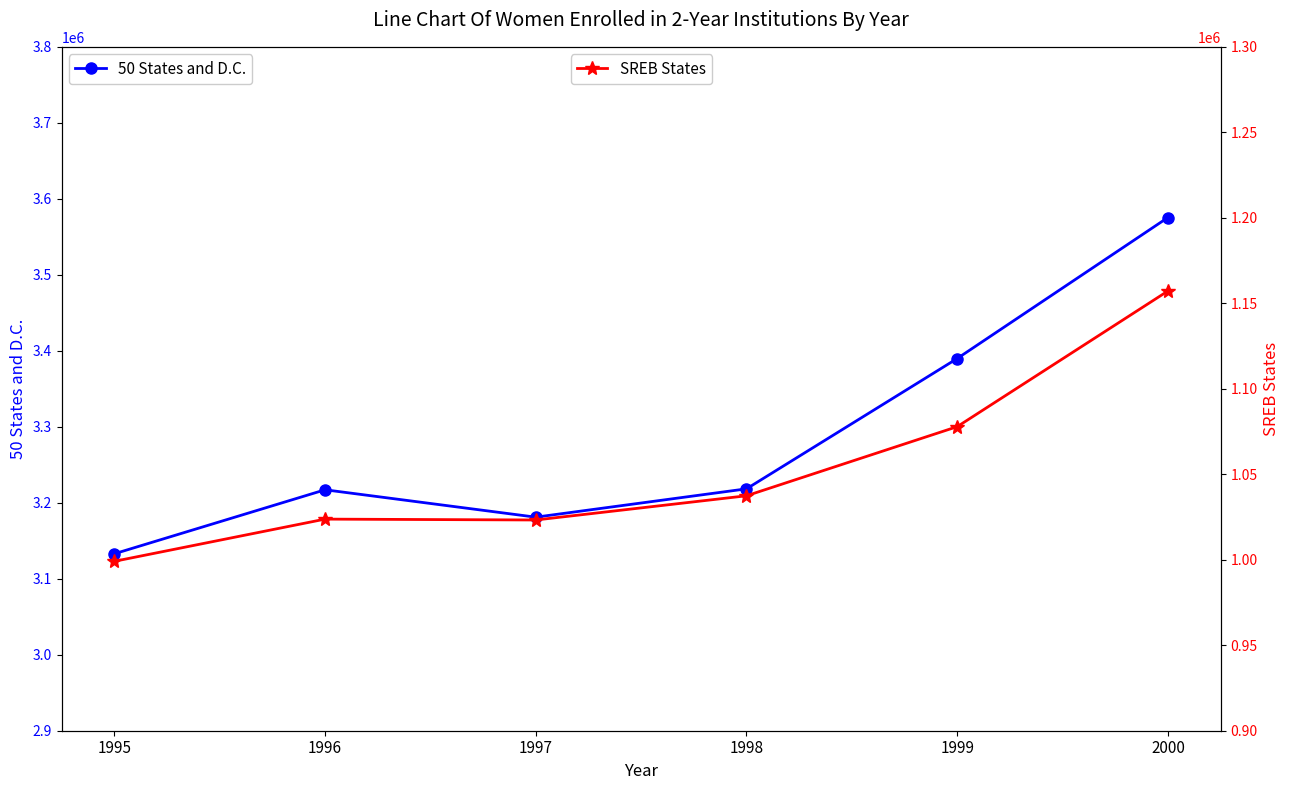

What is the difference between the 50 States and D.C. values at 1996 and 1999?

172752